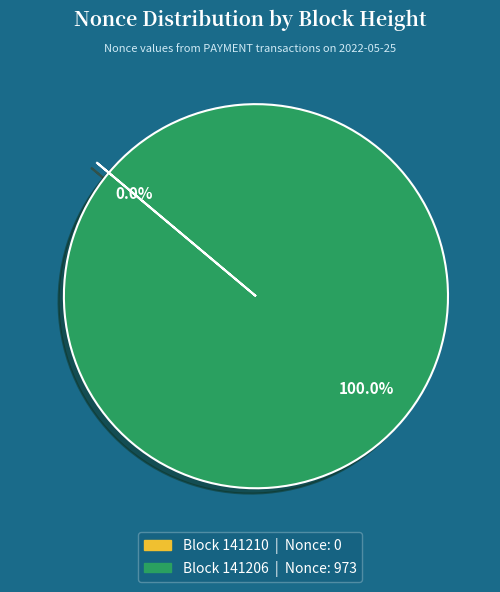

To the nearest percent, what is the average slice percentage?

50%